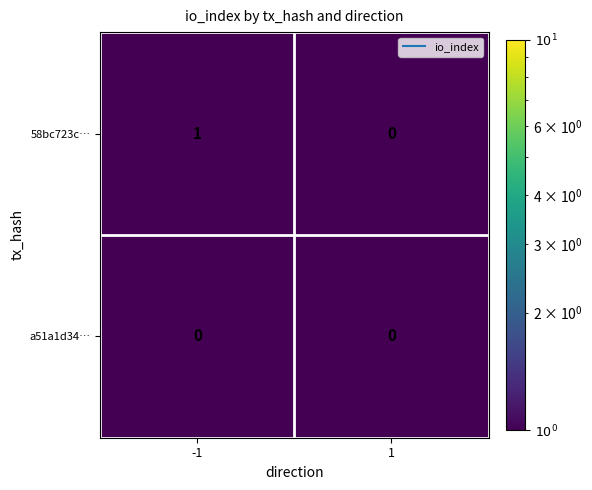

How many data points does each series have?

2